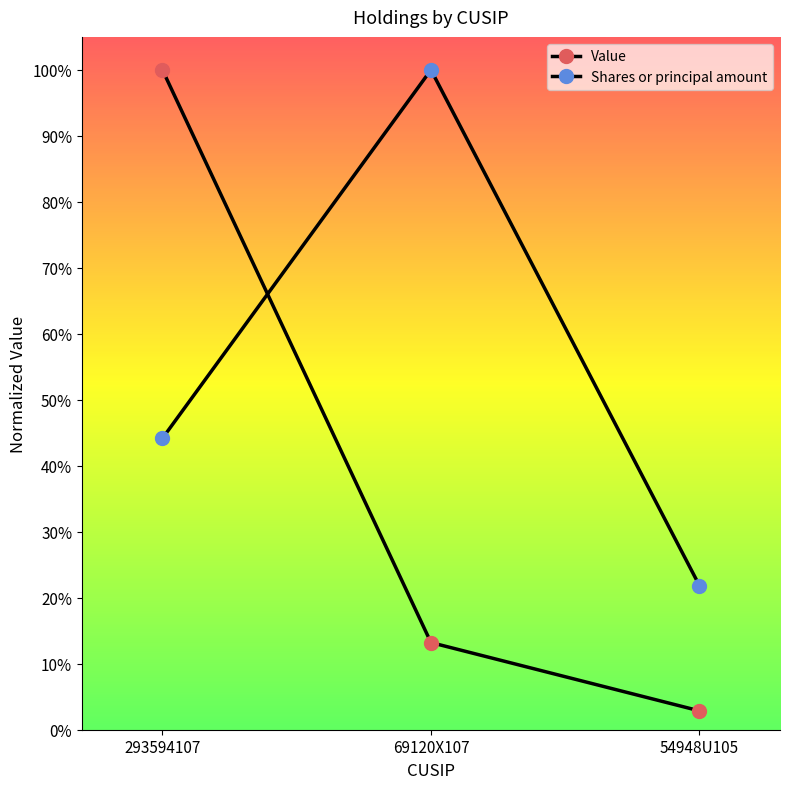

What is the value of the Shares or principal amount point at the 3rd from the left?

0.2